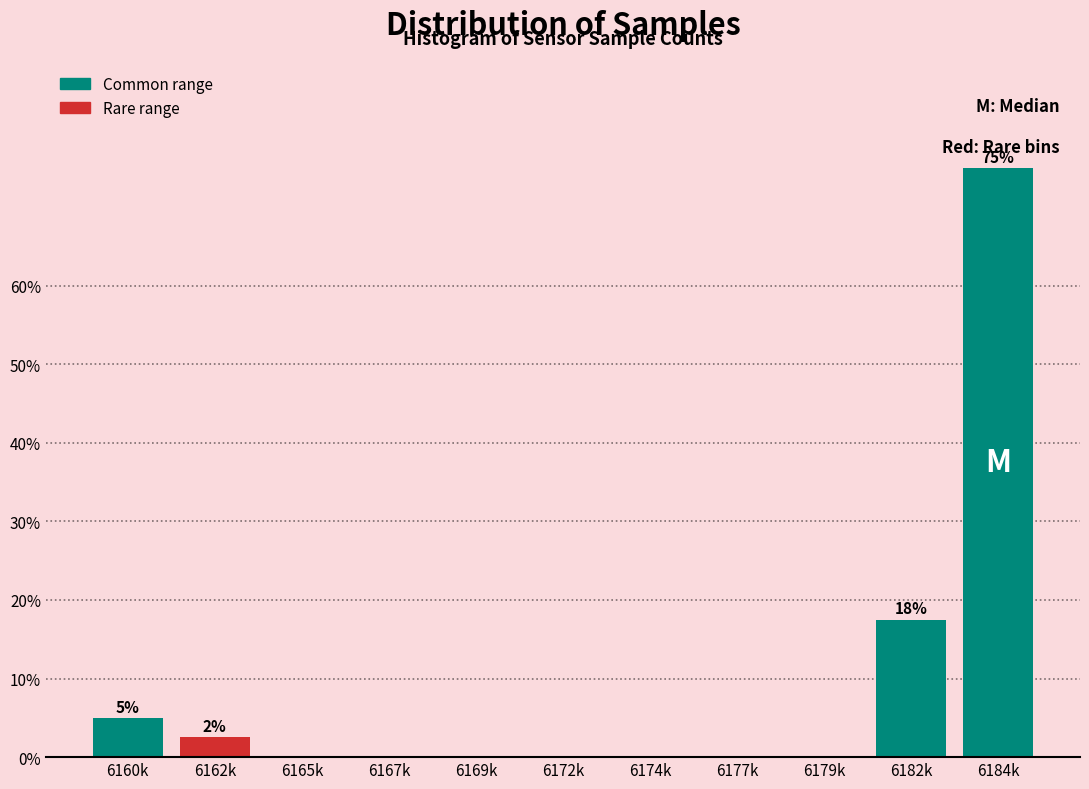

Reading left to right, what are all the values shown in this chart?

6160k=5.0	6162k=2.5	6165k=0.0	6167k=0.0	6169k=0.0	6172k=0.0	6174k=0.0	6177k=0.0	6179k=0.0	6182k=17.5	6184k=75.0